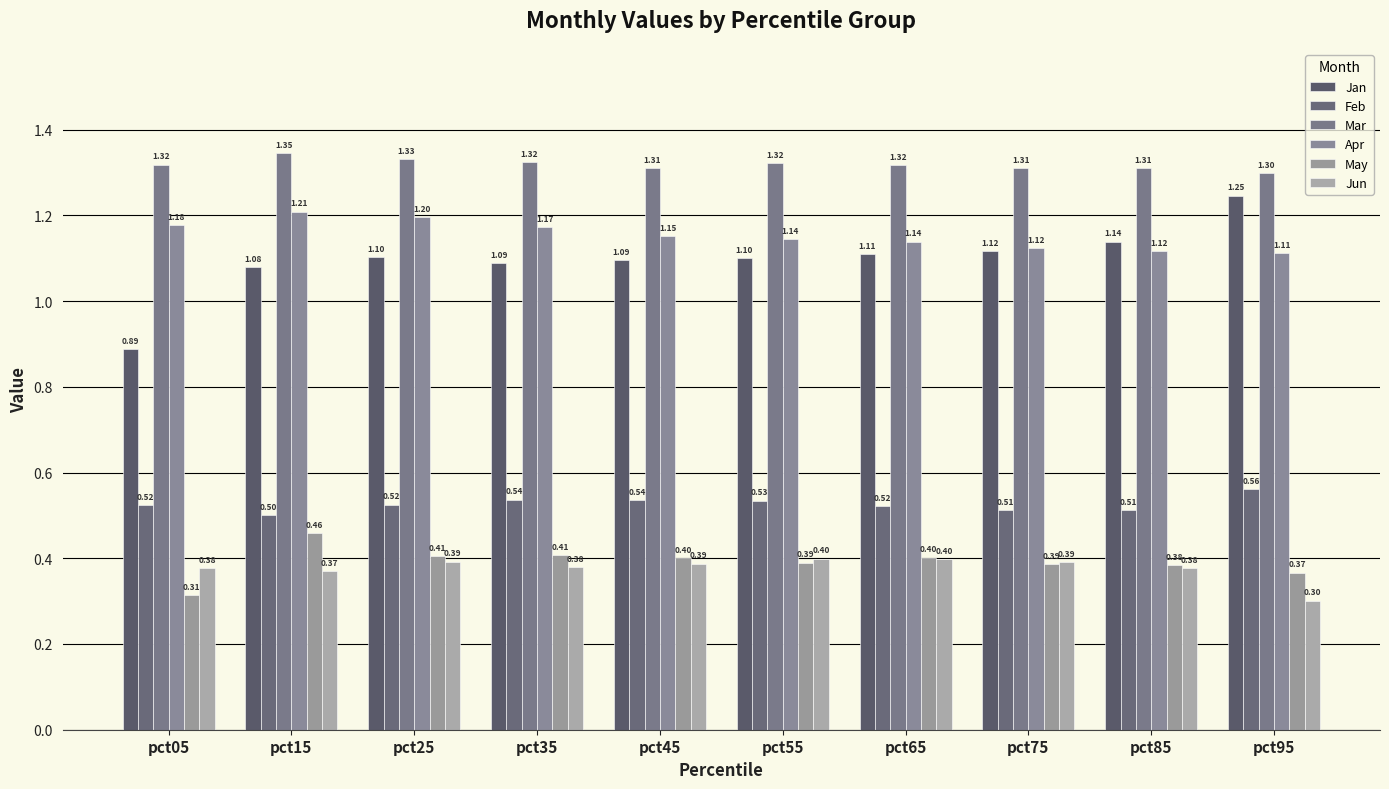

Is it true that Jan equals 1.6 at pct35?

False